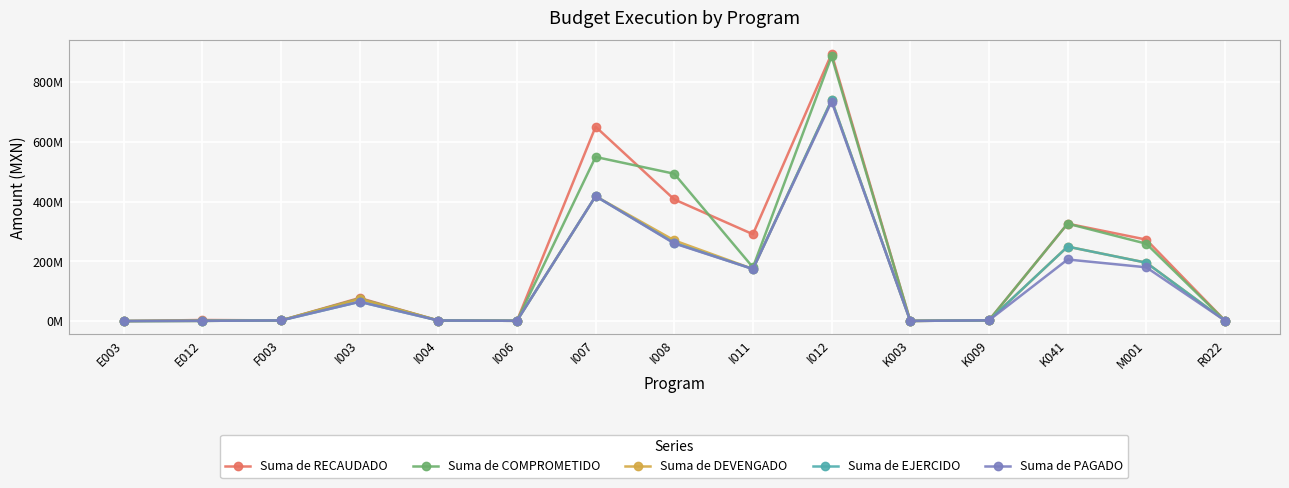

Does the chart display data point markers on the line(s)?

Yes